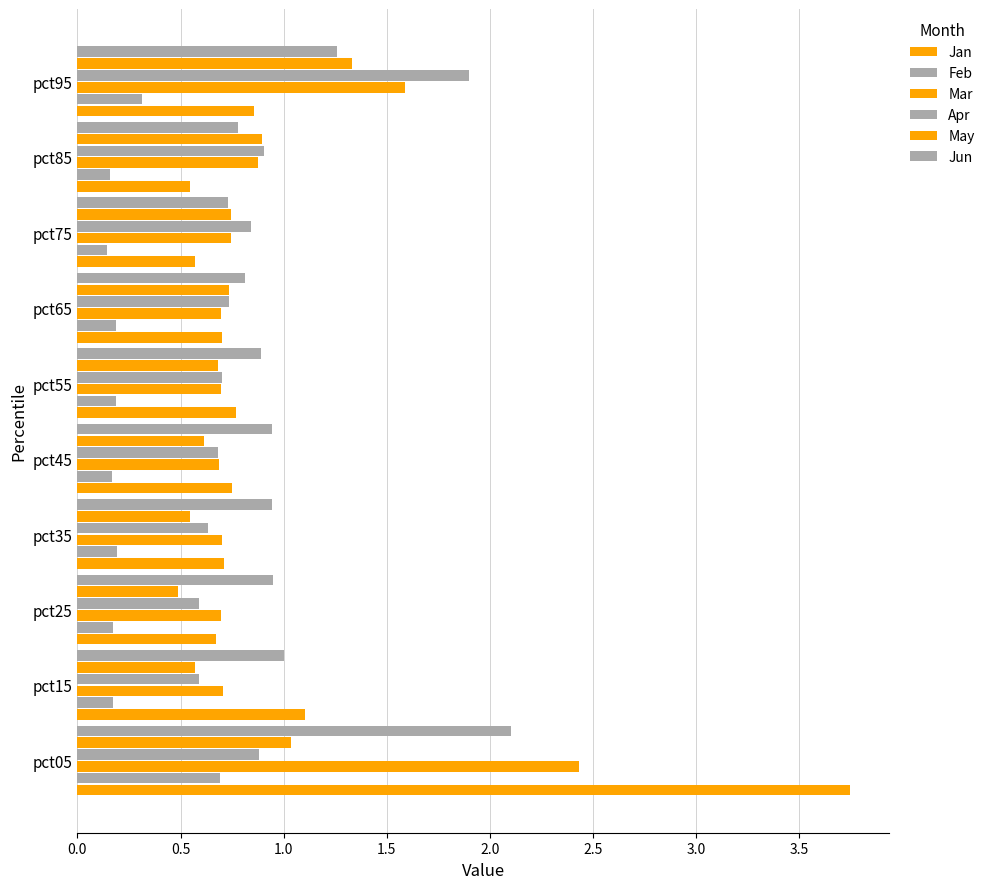

What is the minimum value for Apr?

0.6